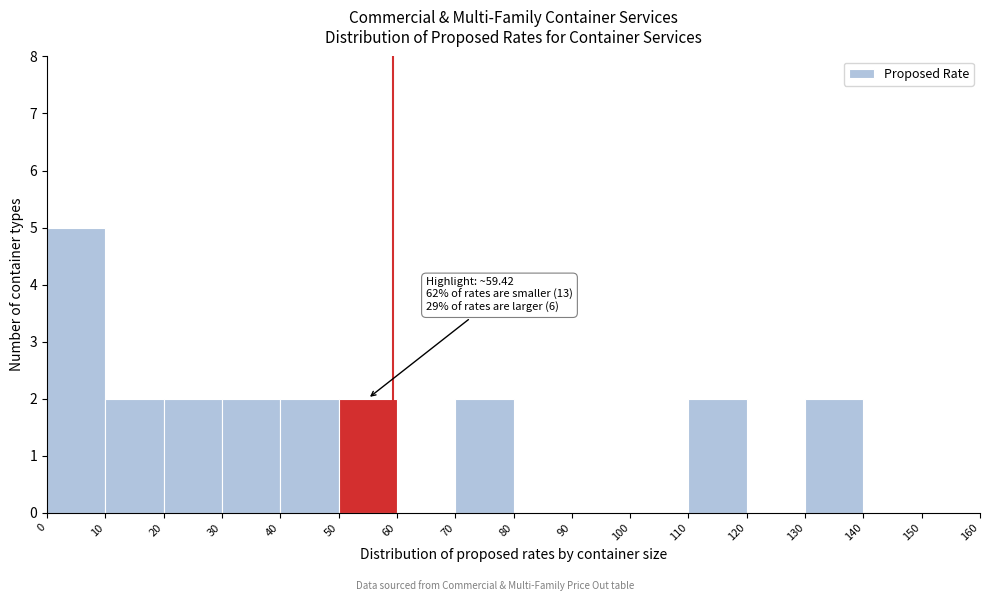

Which range on the x-axis has the tallest bar?

0 to 10